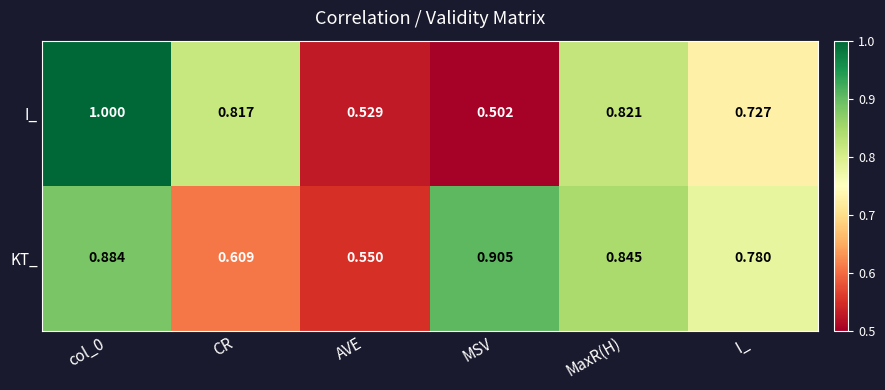

Which series has the widest spread of values?

I_